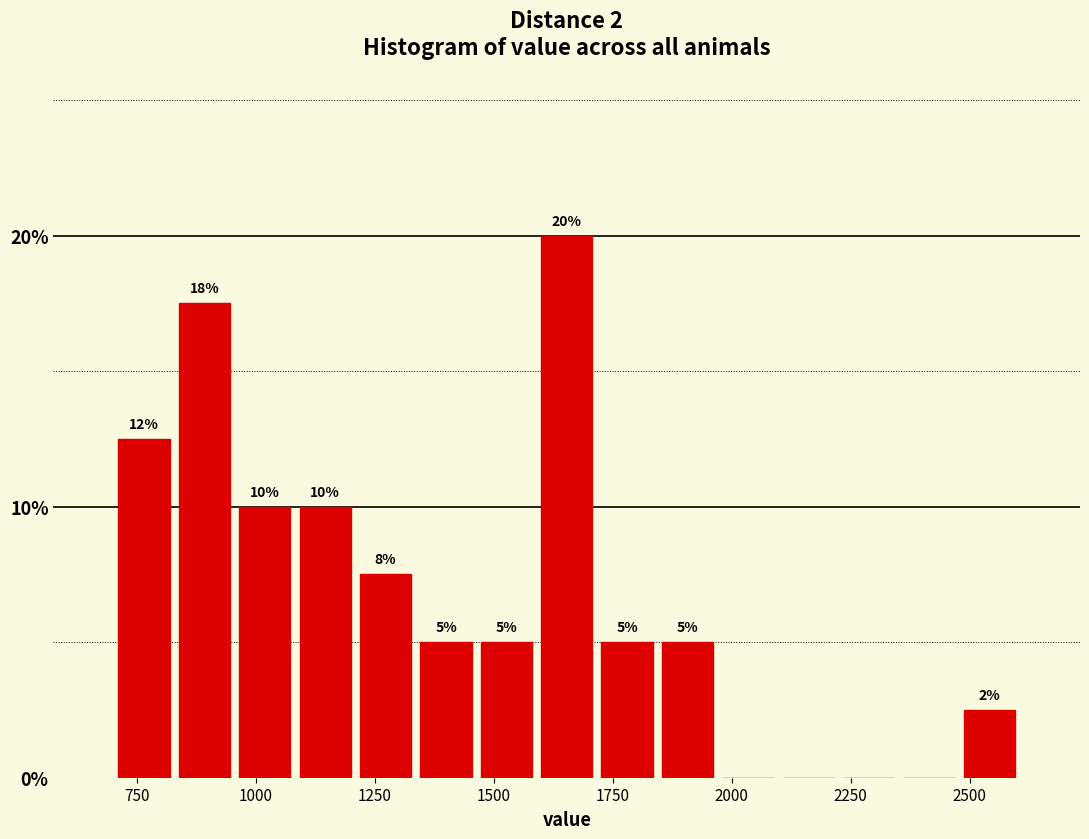

Read against the x-axis, roughly where is the centre of the tallest bar?

1650